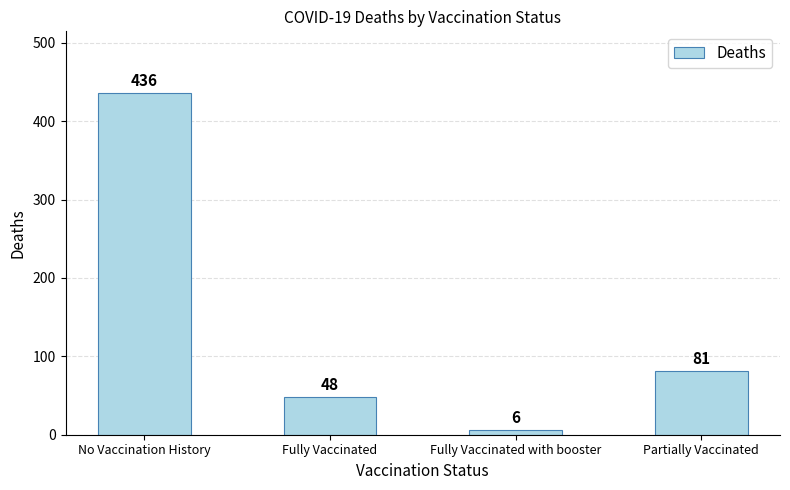

What is the label of the 2nd bar from the right?

Fully Vaccinated with booster